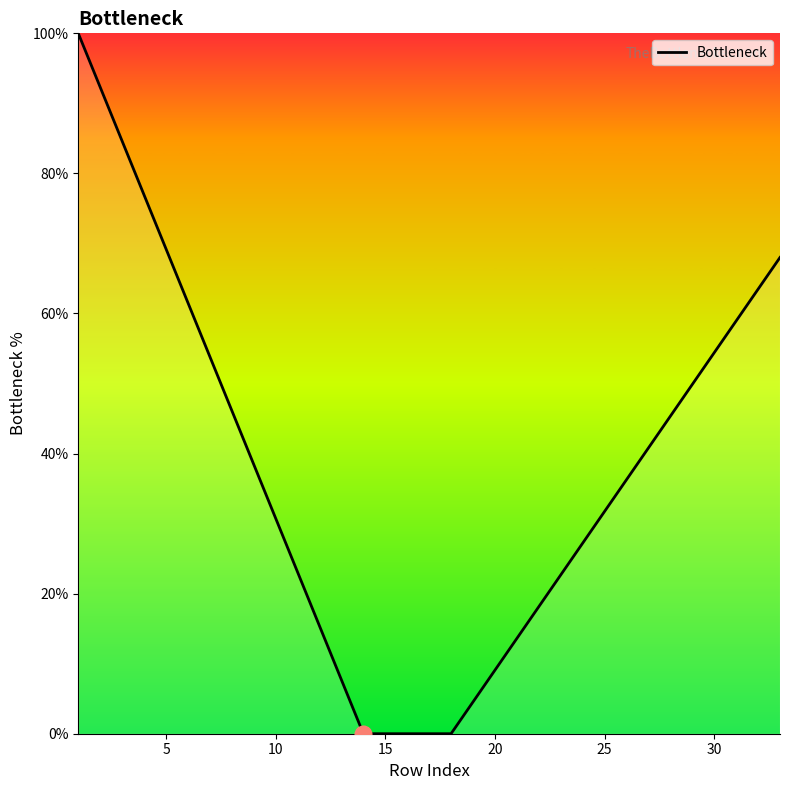

What is the maximum value shown in the chart?

100.0